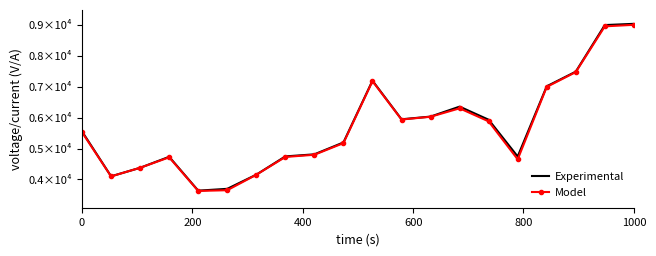

True or false: Model and Experimental intersect in this chart.

False